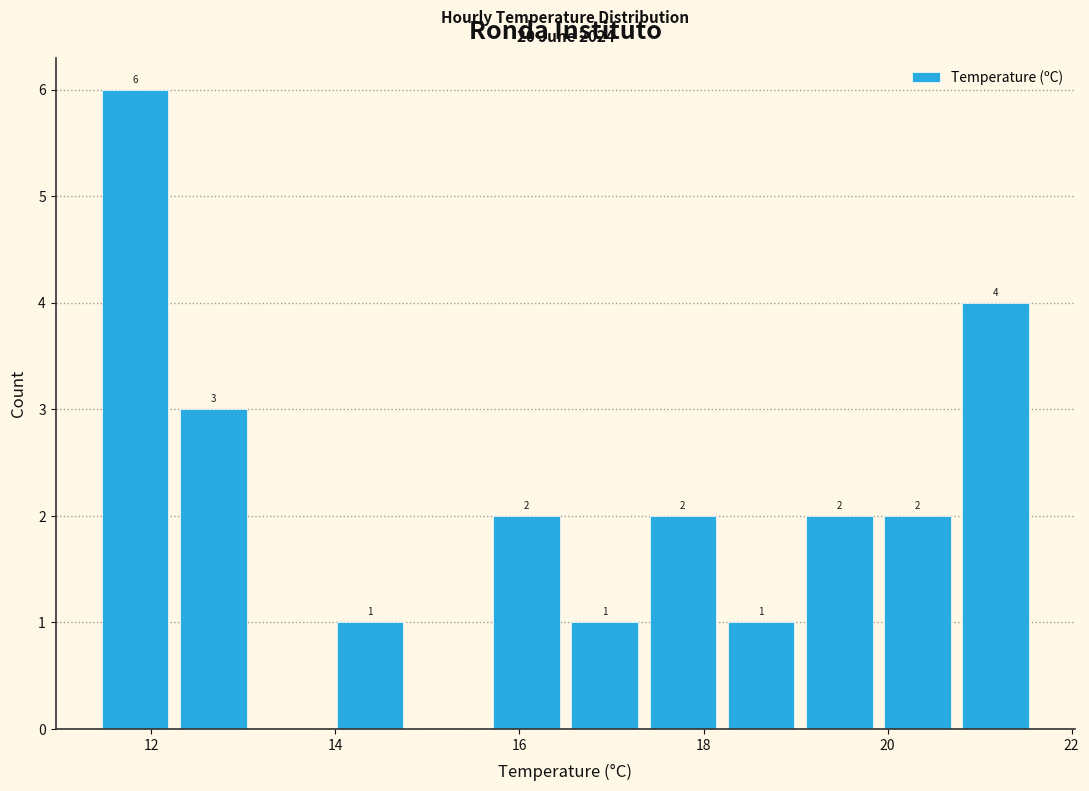

Which range on the x-axis has the tallest bar?

11.40 to 12.25